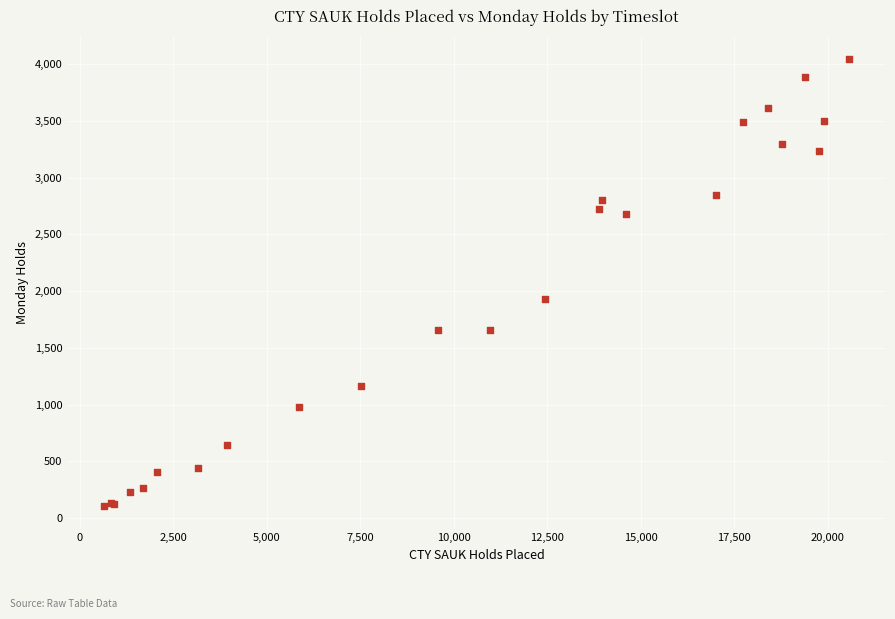

What Y value in the scatter plot is closest to 2077?

1929